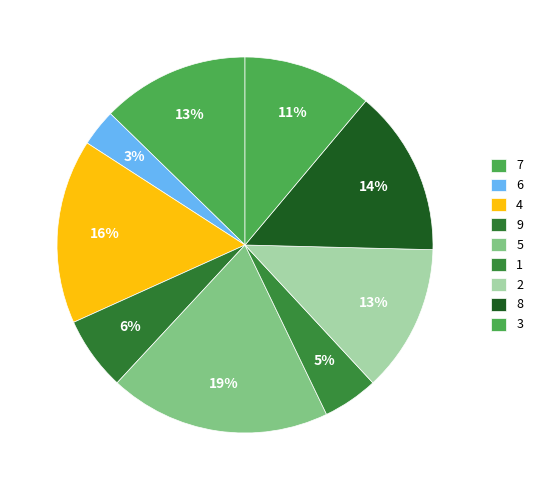

Which category has the biggest portion of the pie?

5